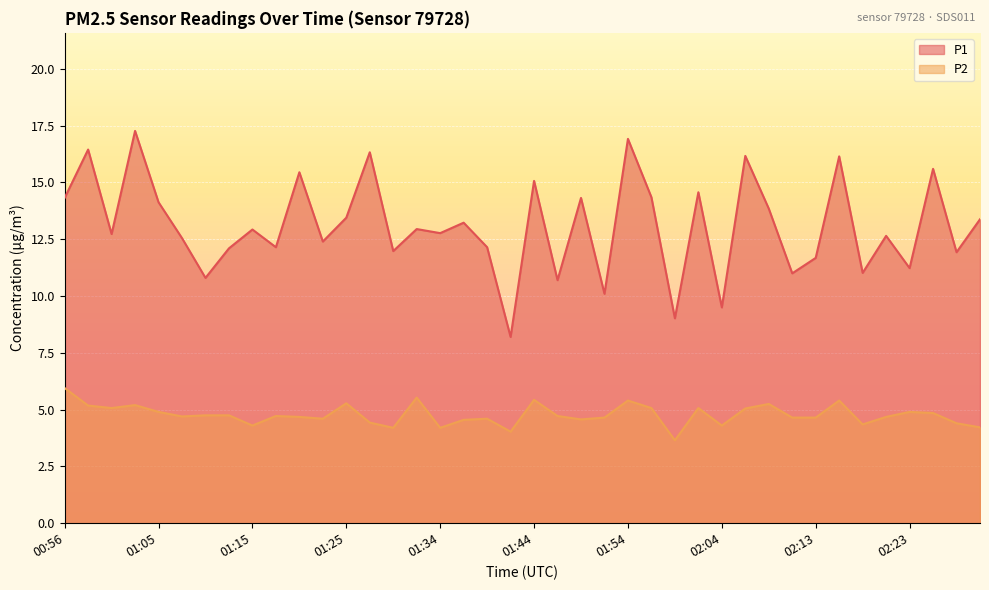

Is it true that P2 equals 4.7 at 01:17?

True